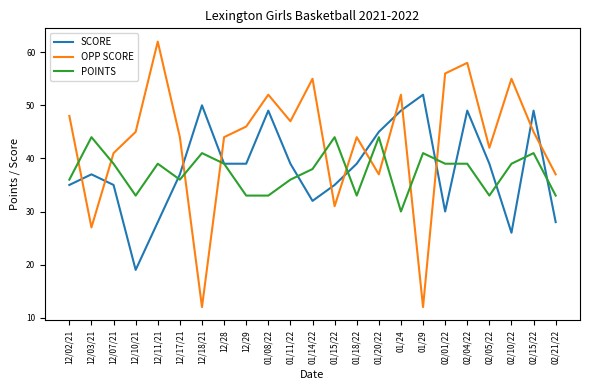

What is the greatest value displayed?

62